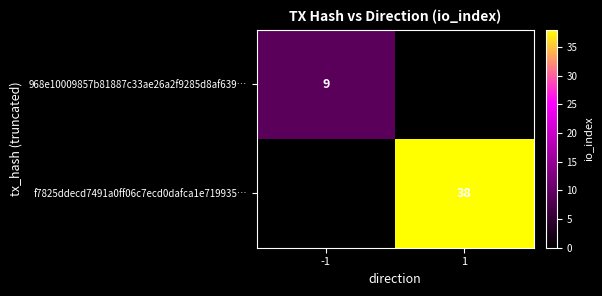

The 968e10009857b81887c33ae26a2f9285d8af639… series shows 9 at -1. True or false?

True